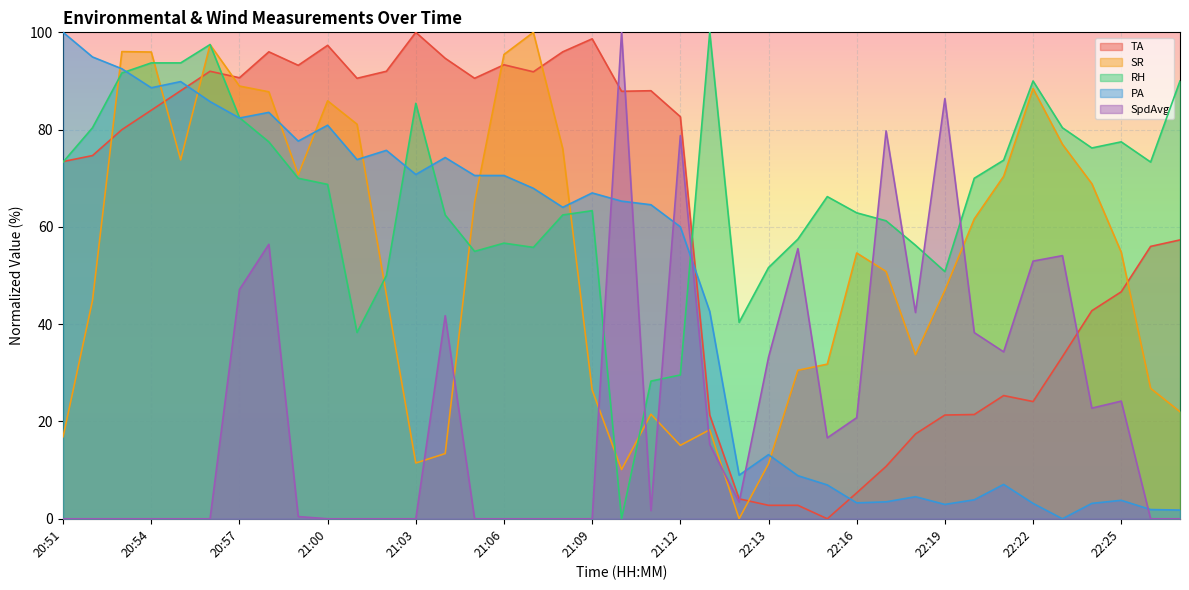

What is the greatest value displayed?

100.0